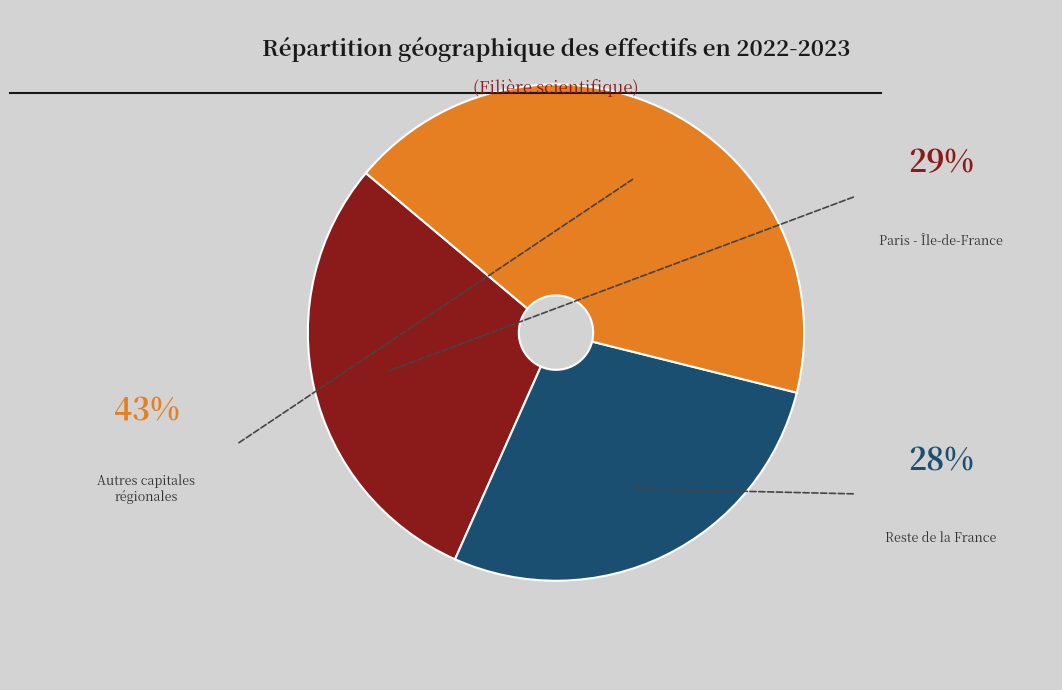

How many segments does this pie chart have?

3